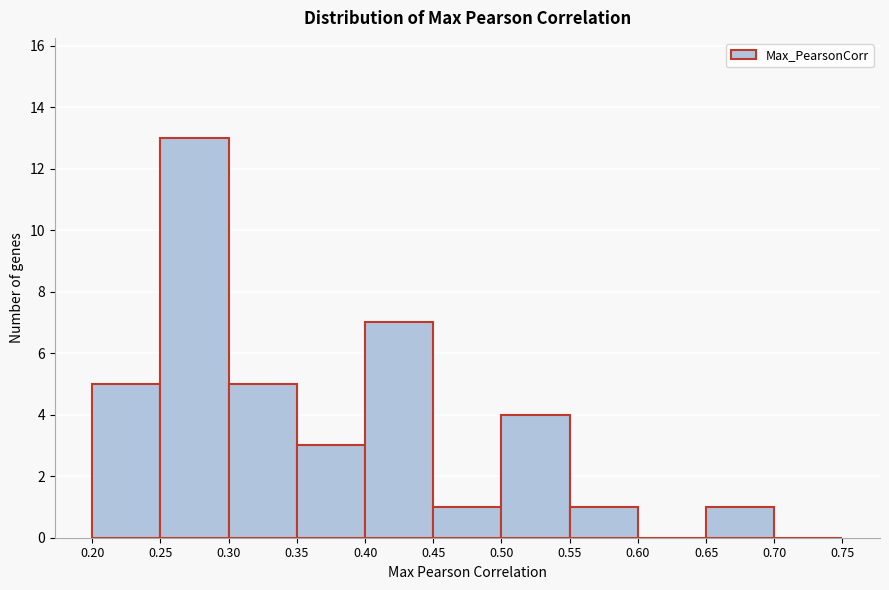

How tall is the bar that spans 0.45 to 0.50 on the x-axis? The values are not printed on the chart, so give them approximately, as read against the axis.

1